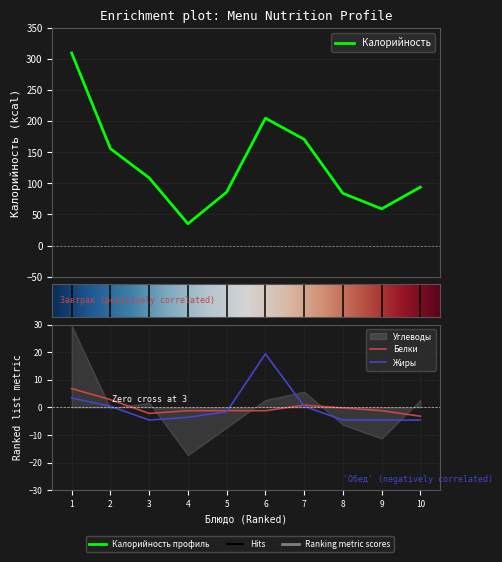

What value does the Жиры series have at 10?

-4.6